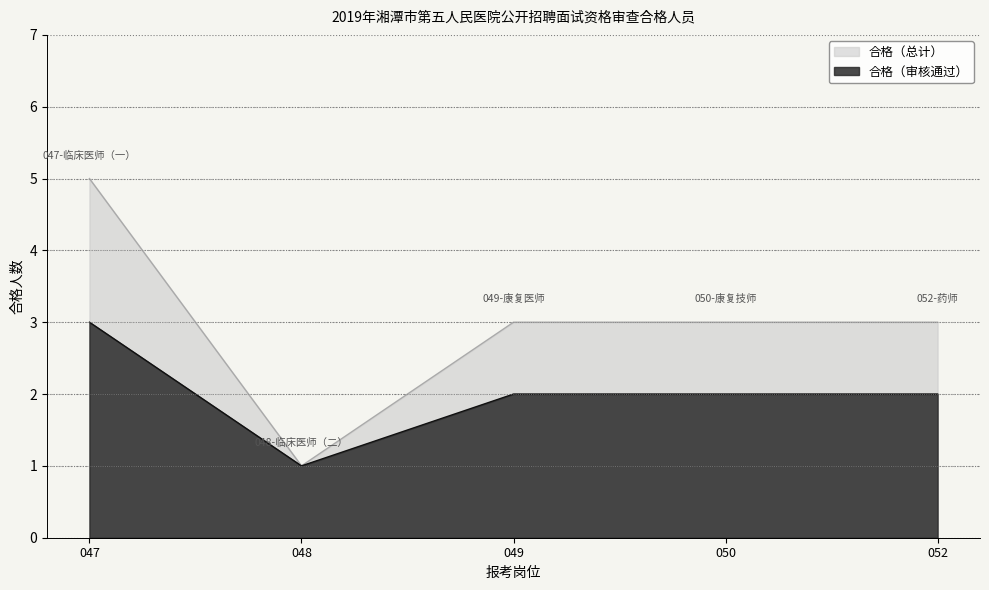

True or false: 047-临床医师（一） and 048-临床医师（二） cross at least once.

False